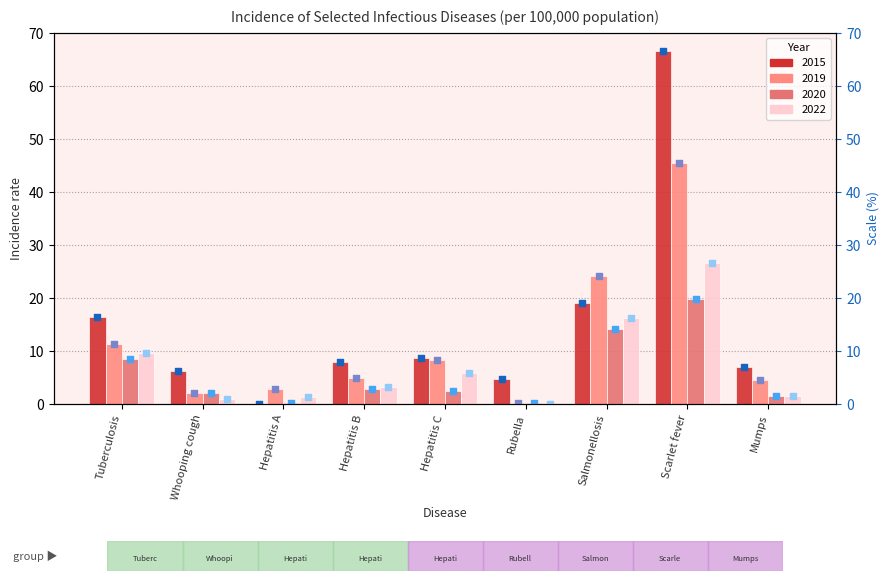

Is the value of 2015 (dot) at Hepatitis A greater than the value of 2020 (dot) at Hepatitis B?

No